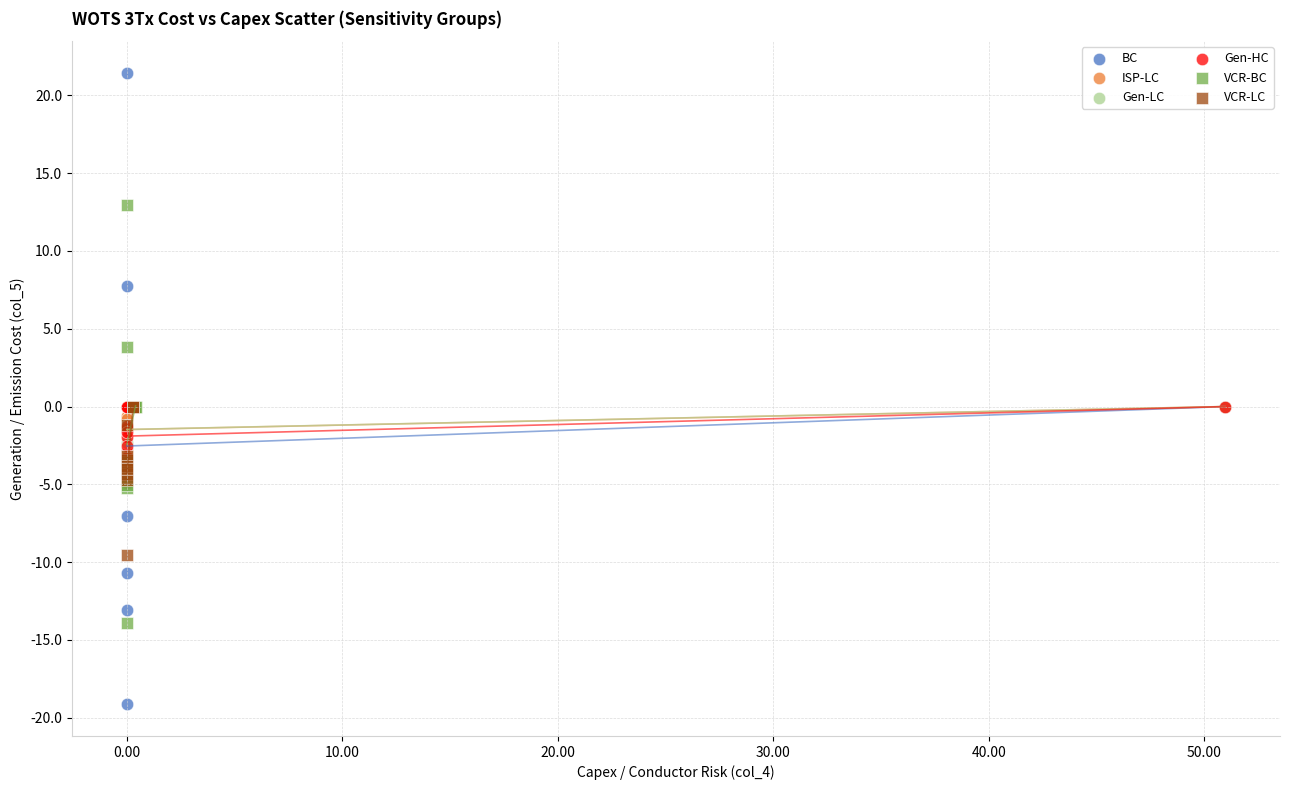

Which series has the largest Y range (max minus min)?

BC